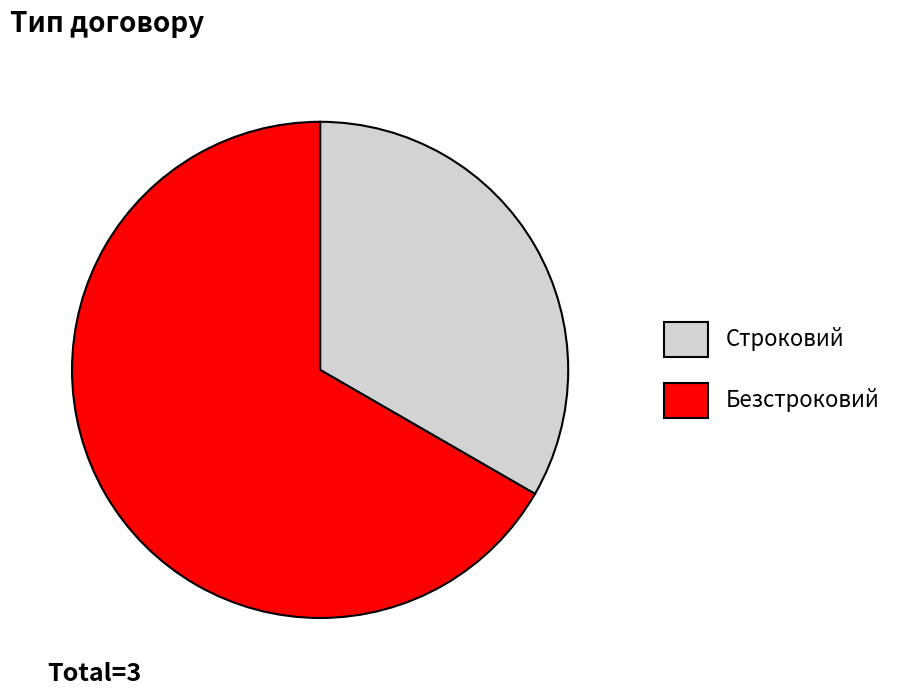

Which category has the smallest portion of the pie?

Строковий